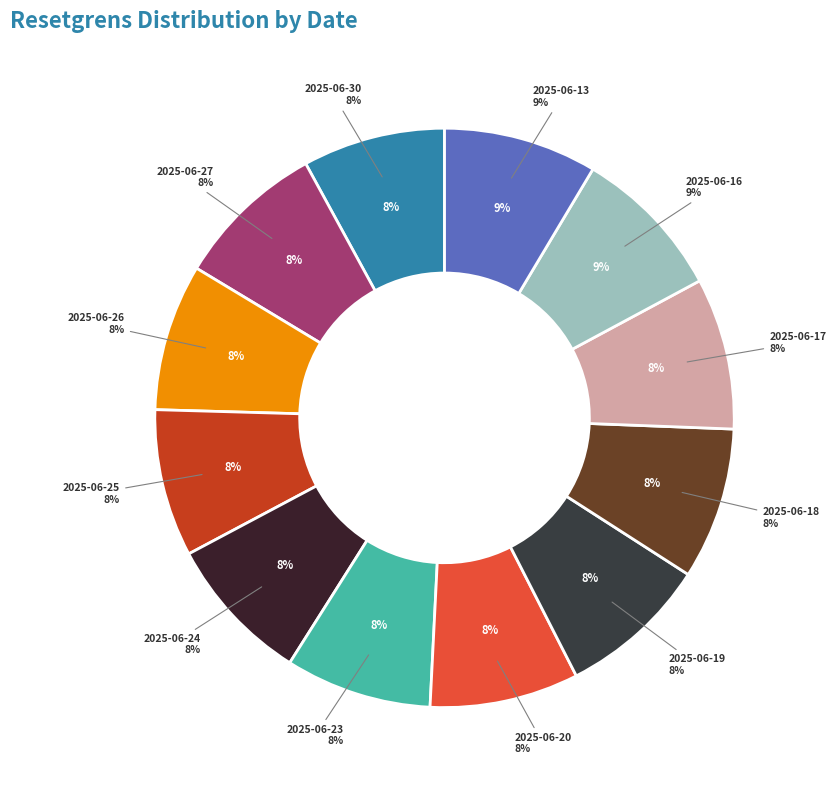

How many slices are in this pie chart?

12